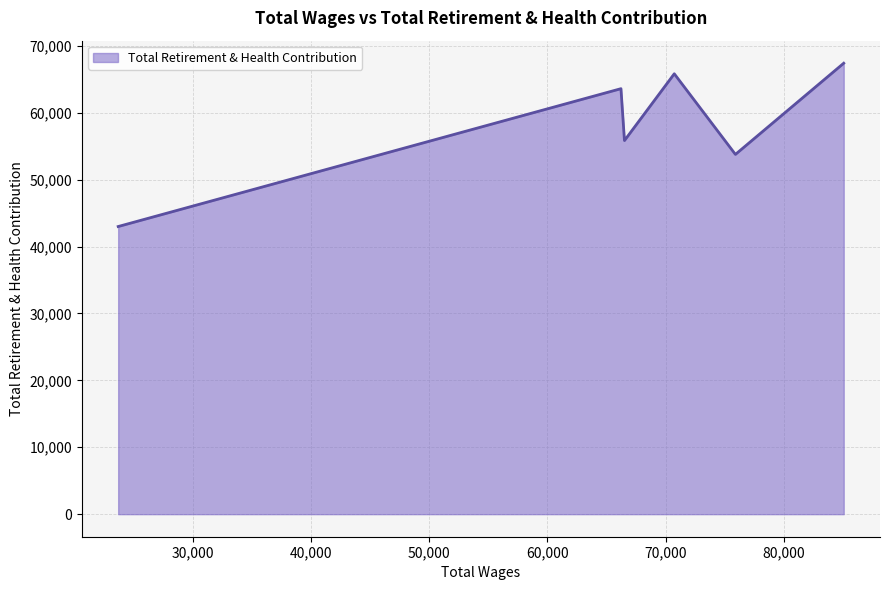

True or false: there are more than 2 points higher than both neighbors.

False